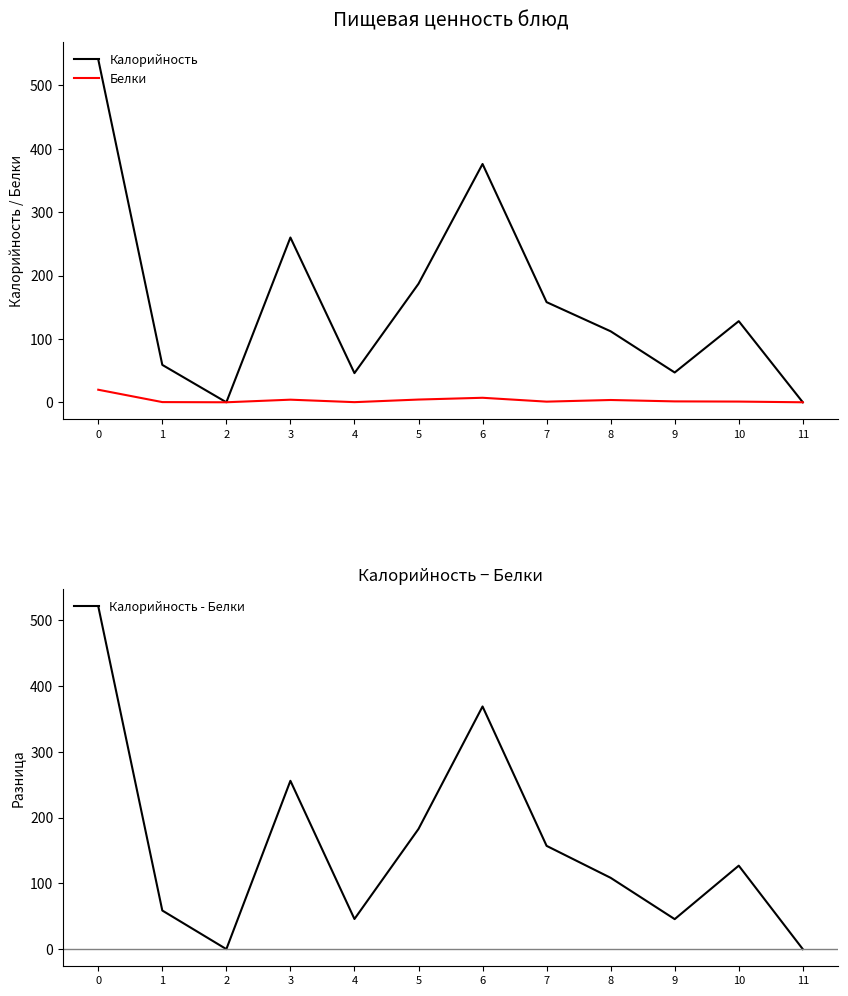

Reading left to right, transcribe all the data shown in this chart.

Калорийность: 0=541.0	1=59.0	2=0.0	3=260.0	4=46.0	5=187.0	6=376.0	7=158.0	8=112.0	9=47.0	10=128.0	11=0.0
Белки: 0=19.8	1=0.3	2=0.0	3=4.1	4=0.2	5=4.3	6=7.1	7=1.0	8=3.6	9=1.4	10=1.1	11=0.0
Калорийность - Белки: 0=521.2	1=58.7	2=0.0	3=255.9	4=45.8	5=182.7	6=368.9	7=157.0	8=108.4	9=45.6	10=126.9	11=0.0